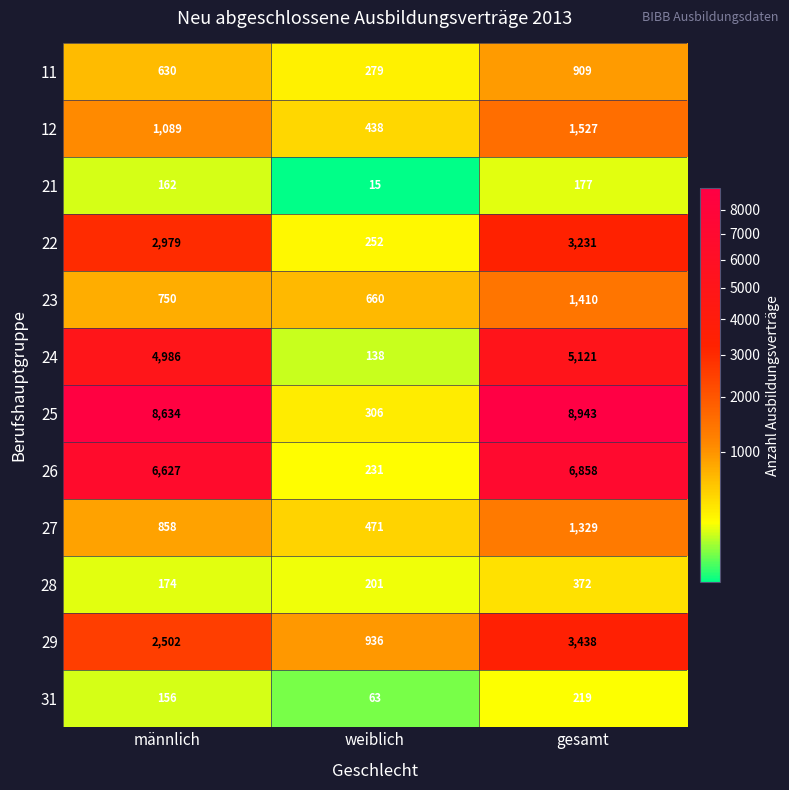

What is the sum of the 26 values at weiblich and männlich?

6858